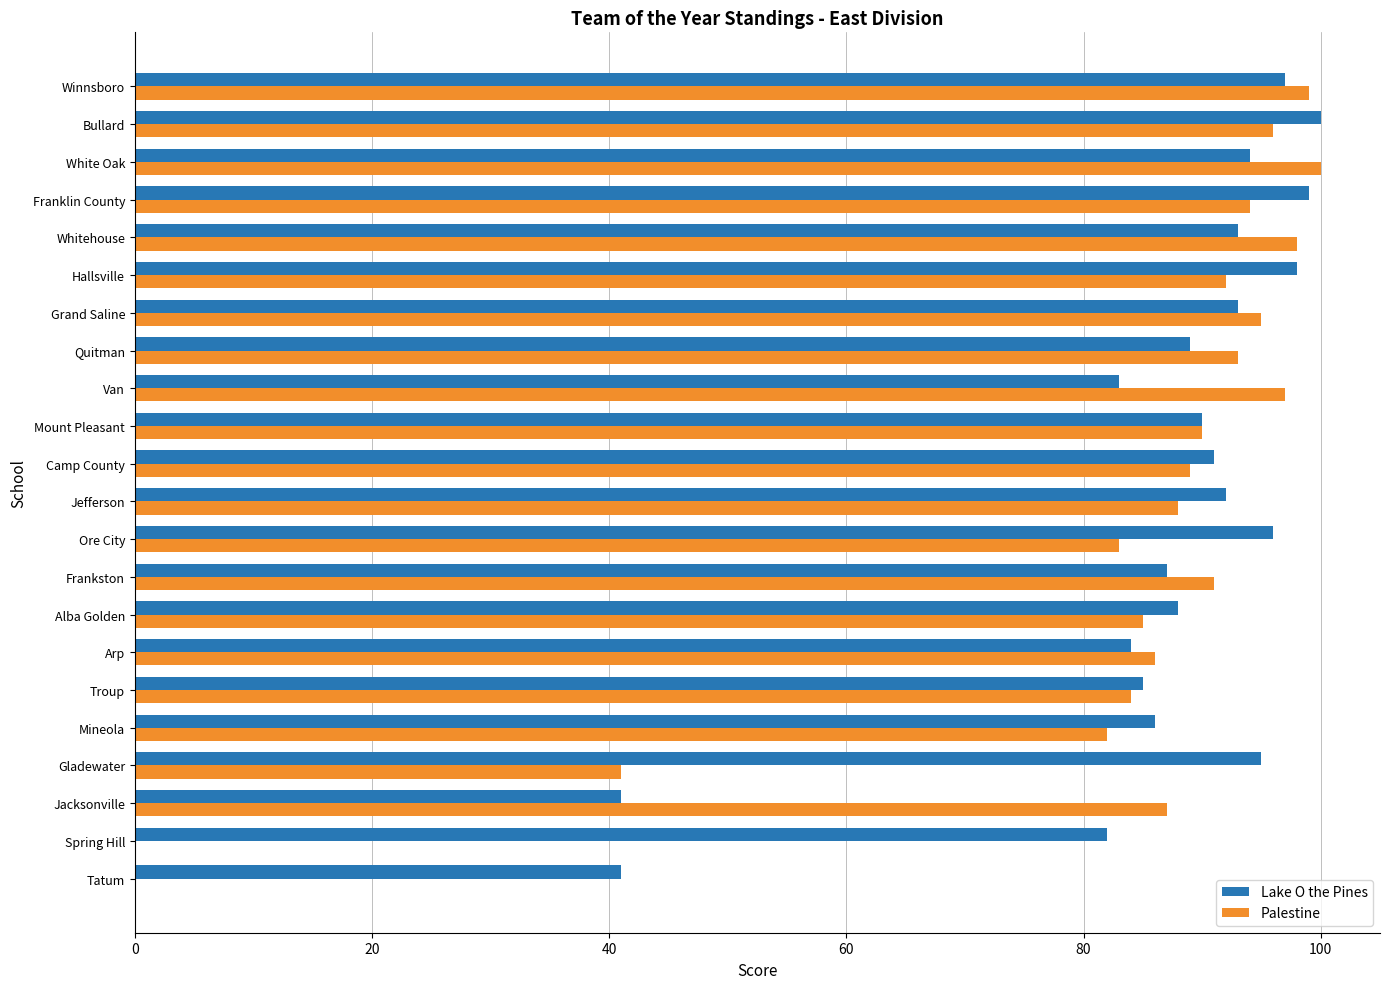

Which series has the widest spread of values?

Palestine